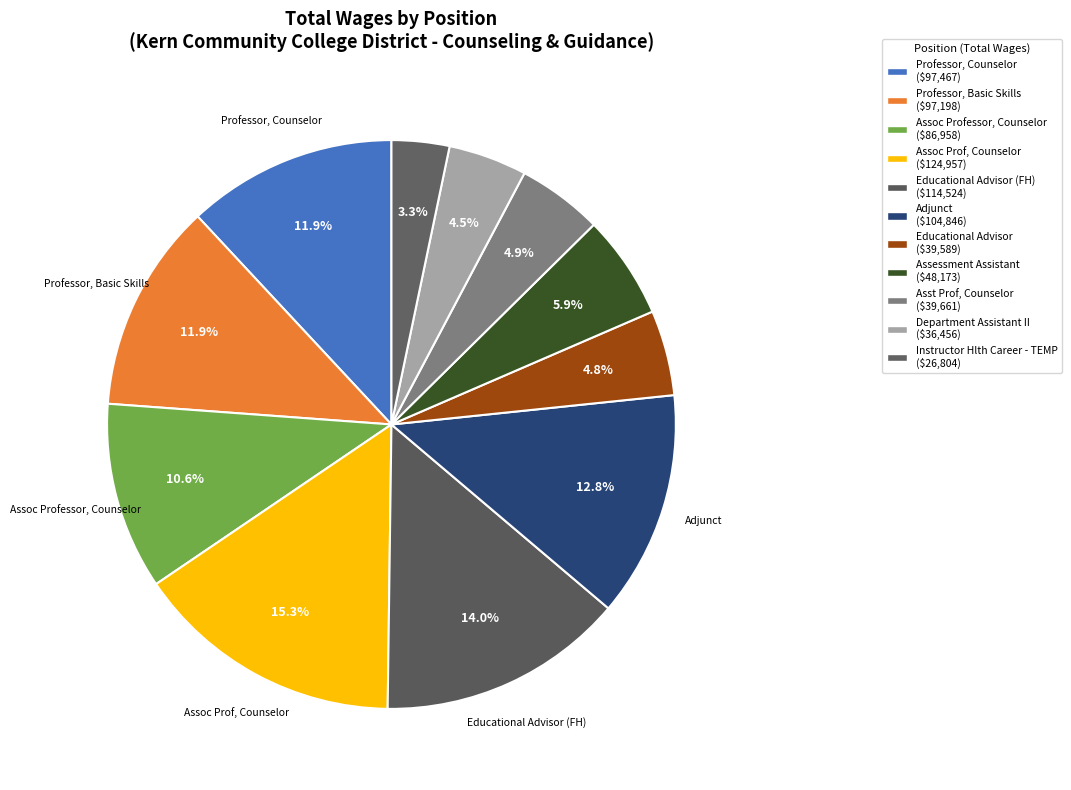

Count the number of slices in the pie.

11